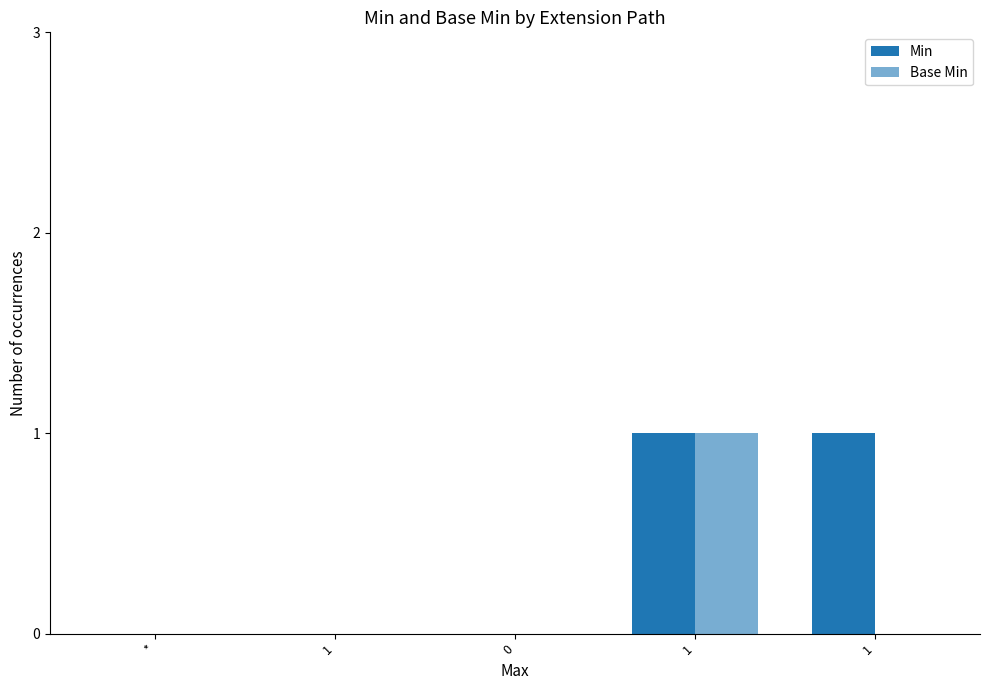

Which series has the largest total across all categories?

Min